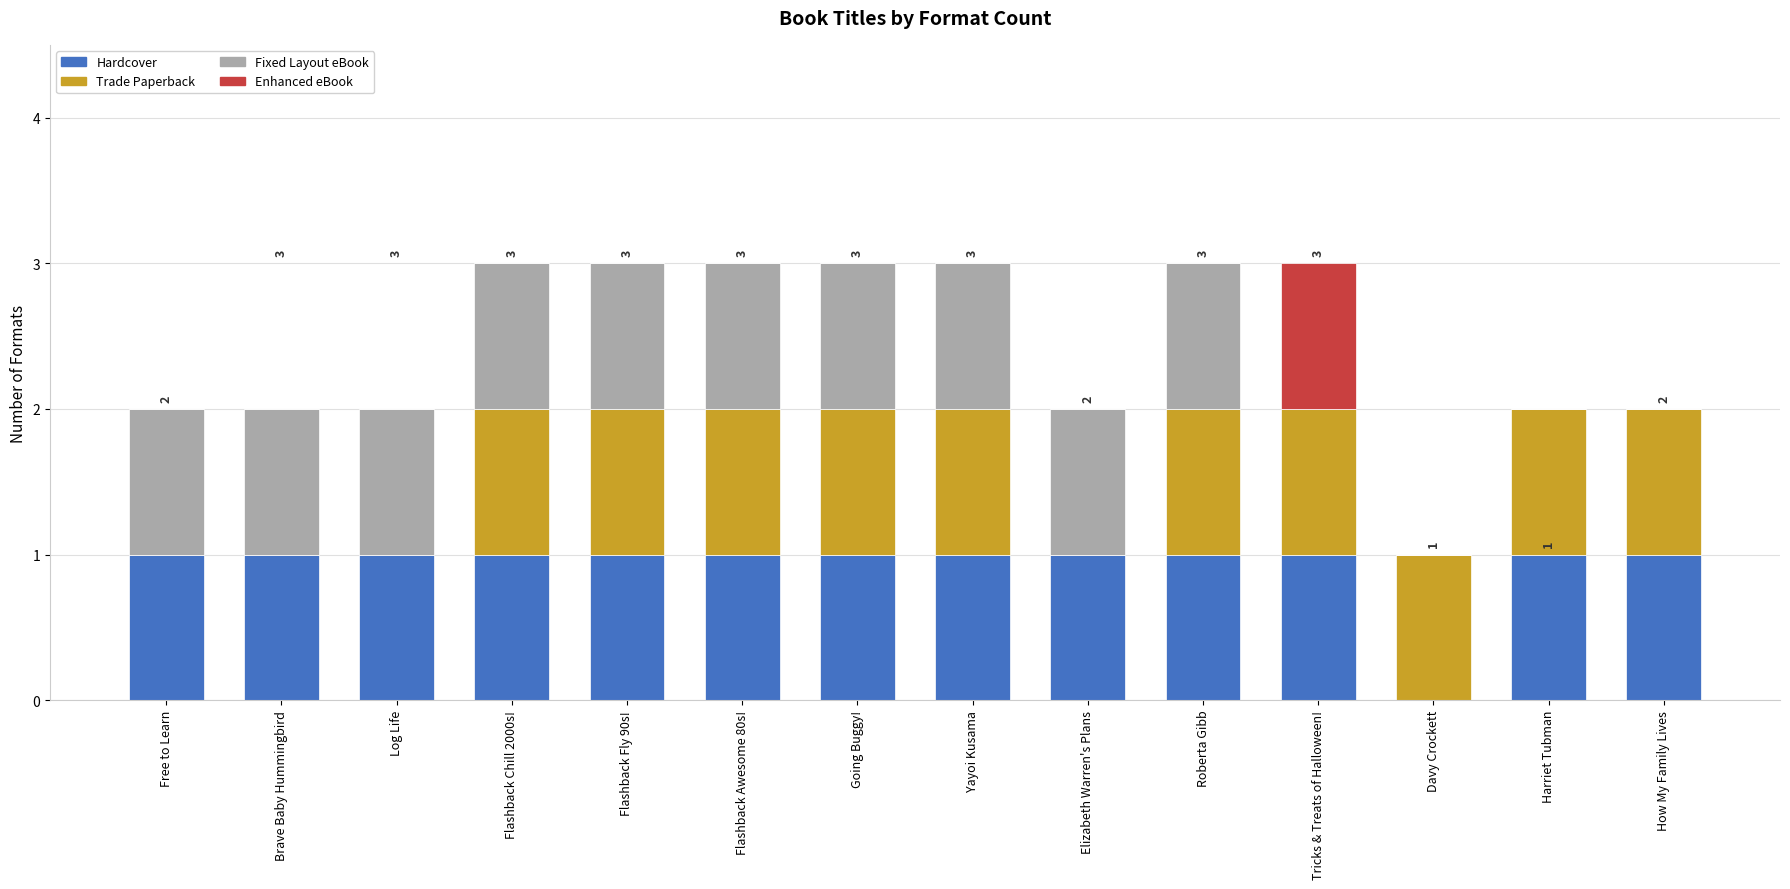

The Hardcover series shows 0 at Yayoi Kusama. True or false?

False